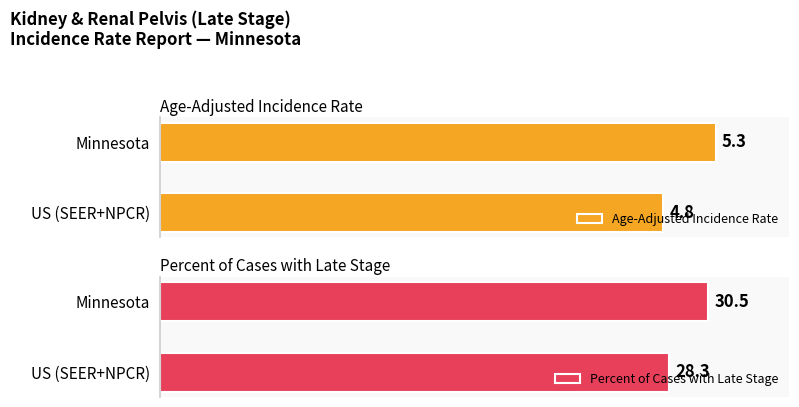

What is the difference between the maximum and minimum values in the Percent of Cases with Late Stage series?

2.2